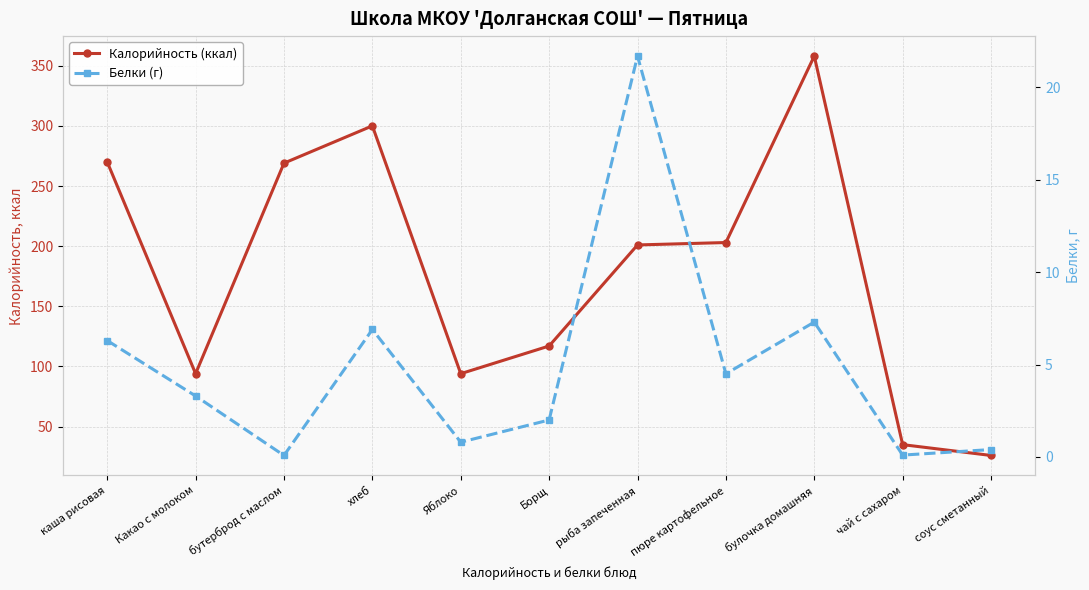

What are all the series names shown in the legend?

Калорийность (ккал), Белки (г)